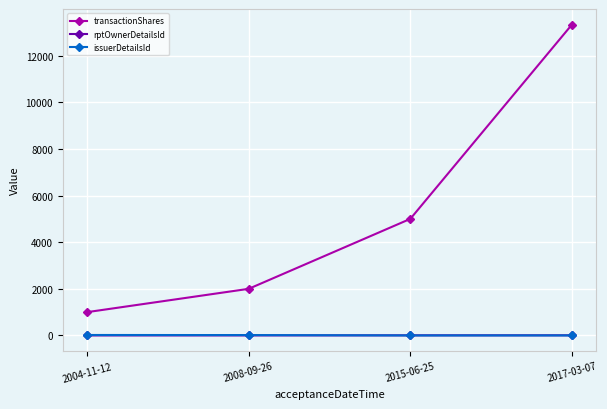

Which series has the largest range (max minus min)?

transactionShares